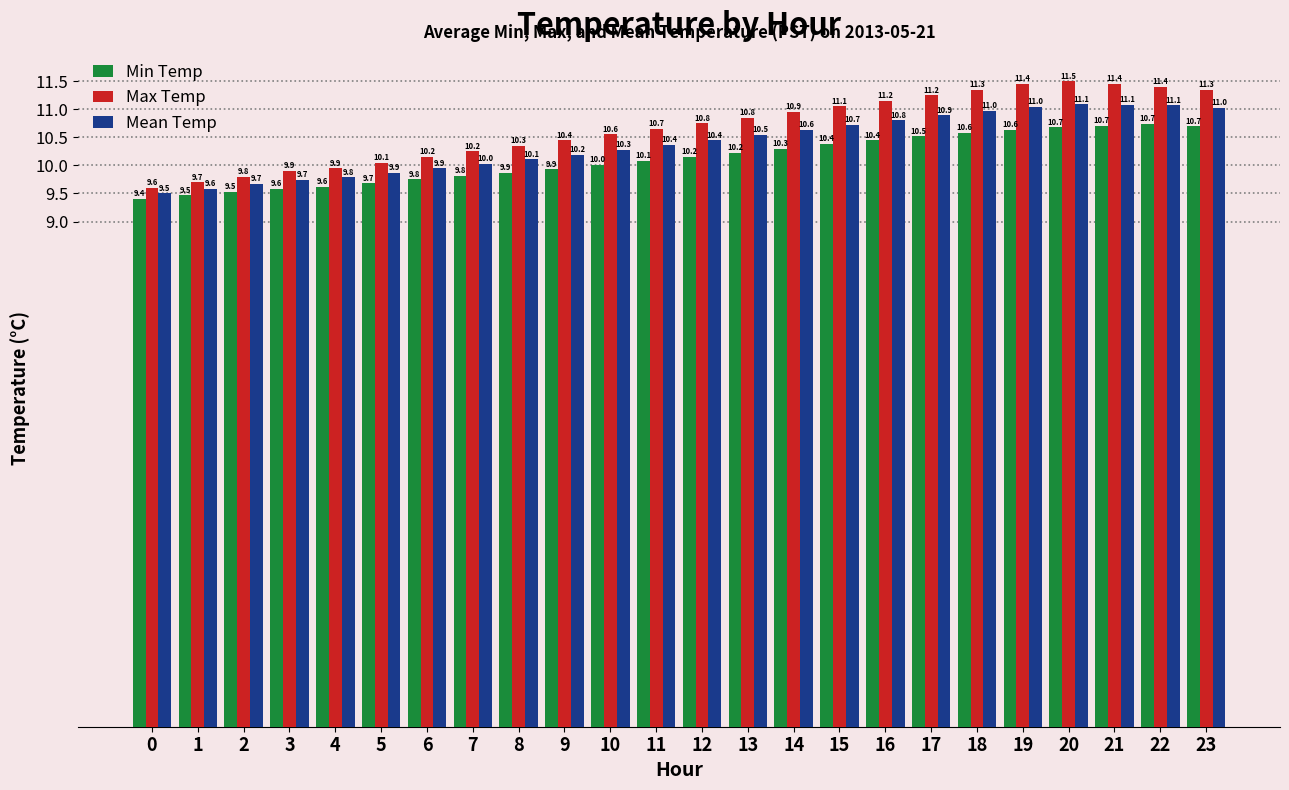

What is the value of the Min Temp bar at the 10th from the left?

9.9